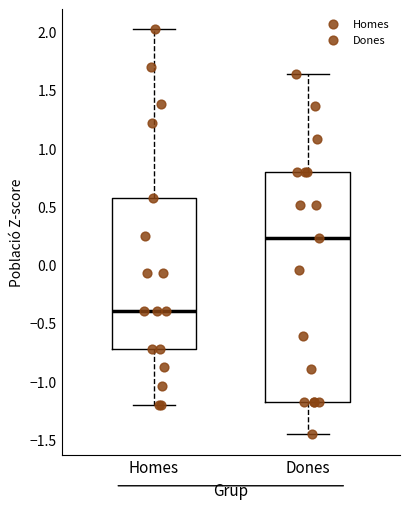

Where does the lower whisker of the box for Homes end on the y-axis? The values are not printed on the chart, so give them approximately, as read against the axis.

-1.20